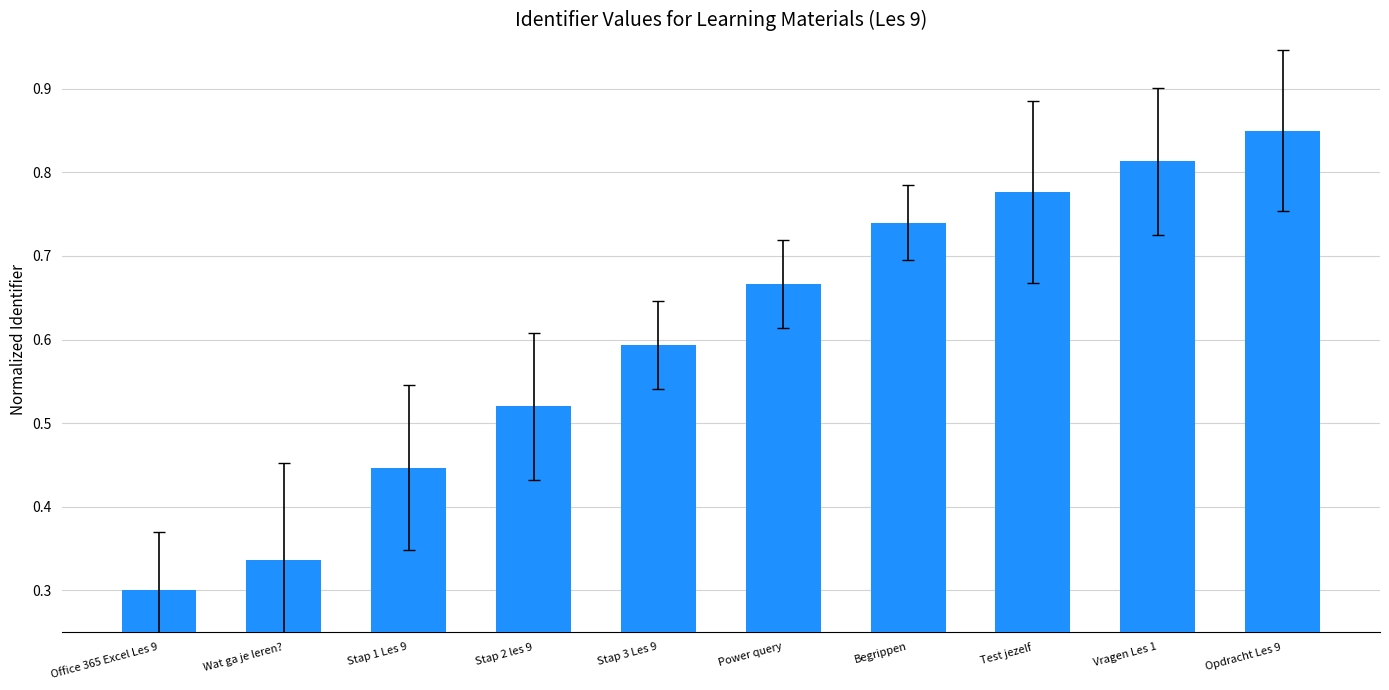

True or false: the data shows 0.3 at Power query.

False